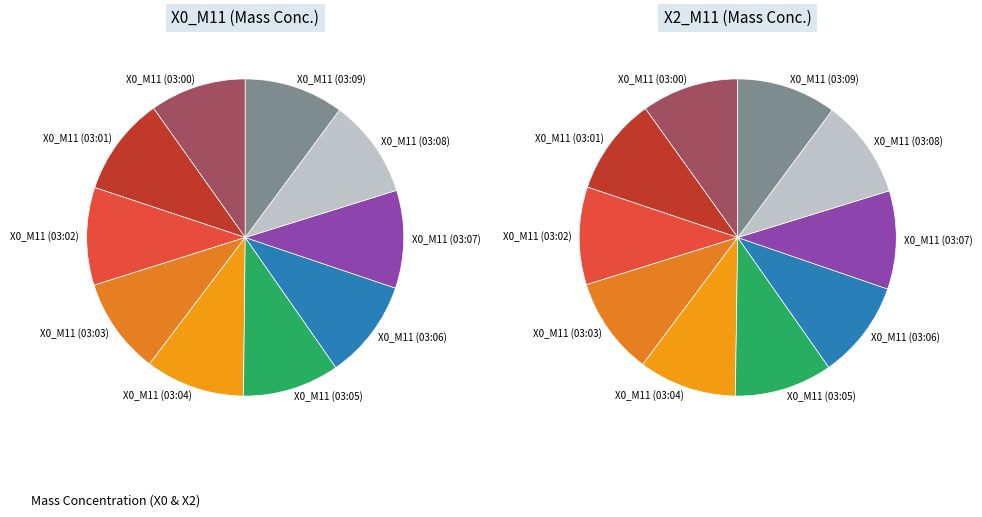

Combined, do 03:03 and 03:09 account for over 50%?

No